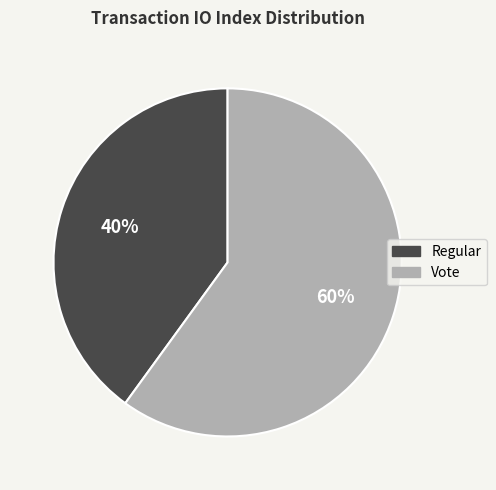

To the nearest percent, what is the difference between the largest and smallest slice percentages?

20%